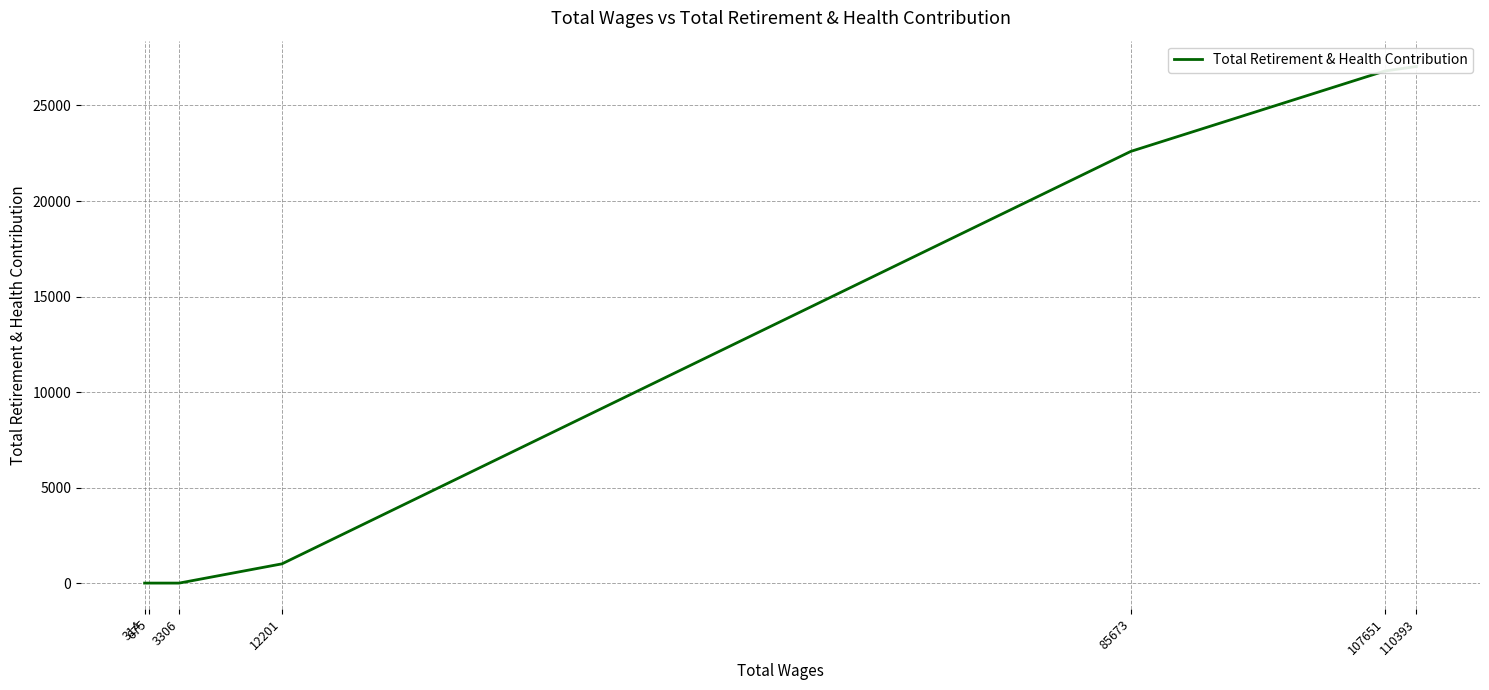

Rank the categories by value from highest to lowest.

110393, 107651, 85673, 12201, 3306, 675, 314